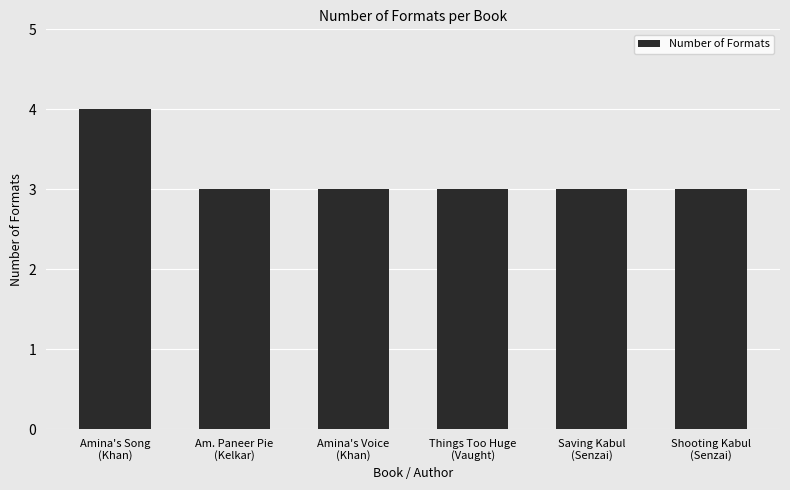

What is the sum of all values?

19